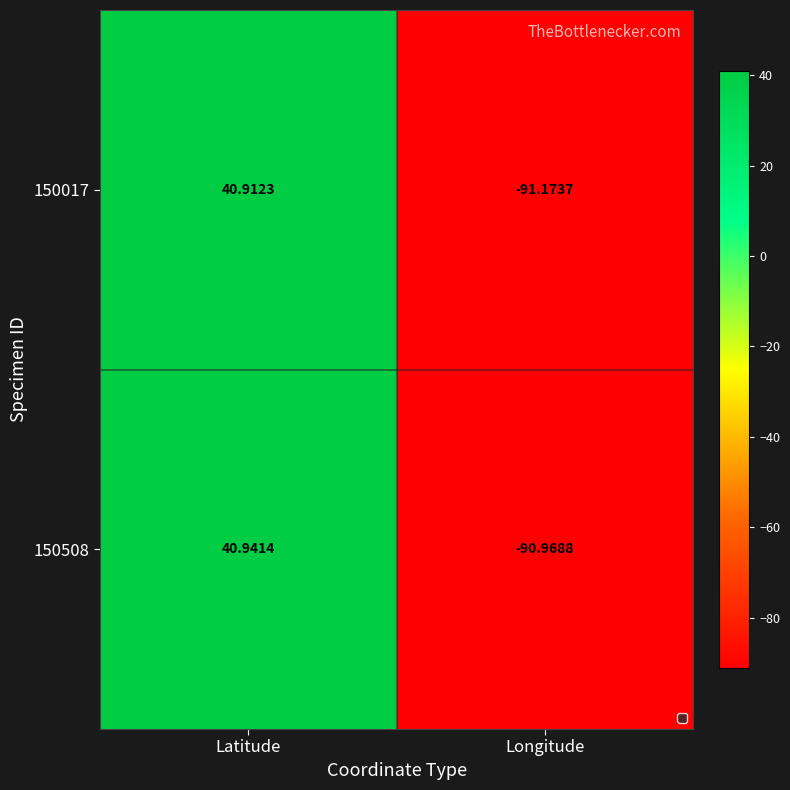

At which label does 150508 first exceed 40?

Latitude